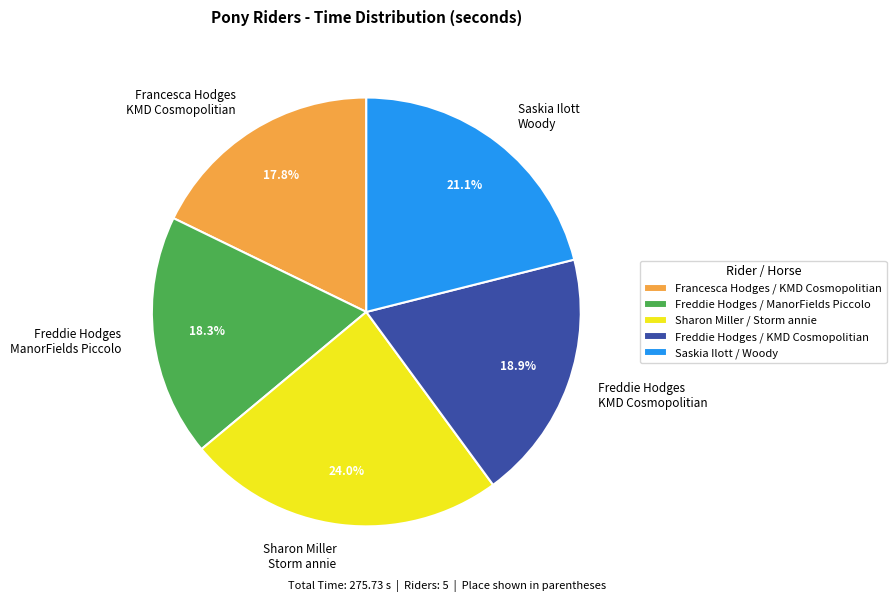

What is the ratio of the value at Saskia Ilott Woody to the value at Freddie Hodges ManorFields Piccolo?

1.2